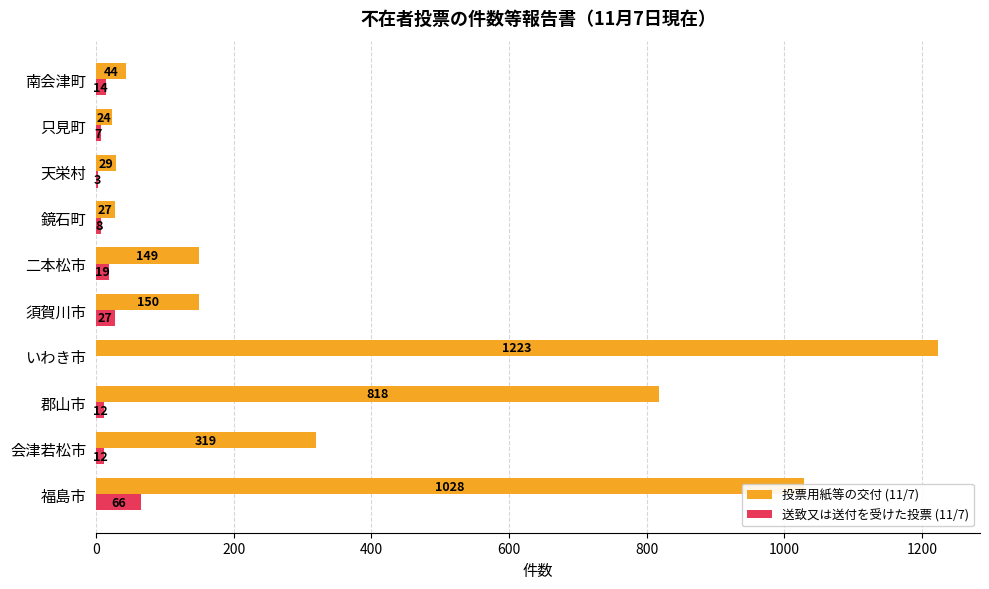

The 投票用紙等の交付 (11/7) series shows 1347 at 郡山市. True or false?

False